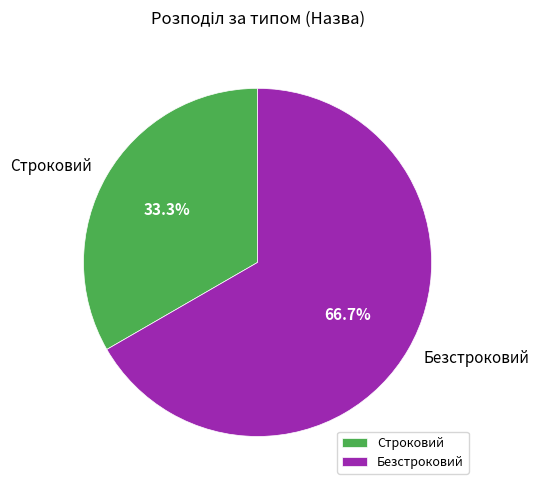

Is it true that Безстроковий is 52% of the pie?

False